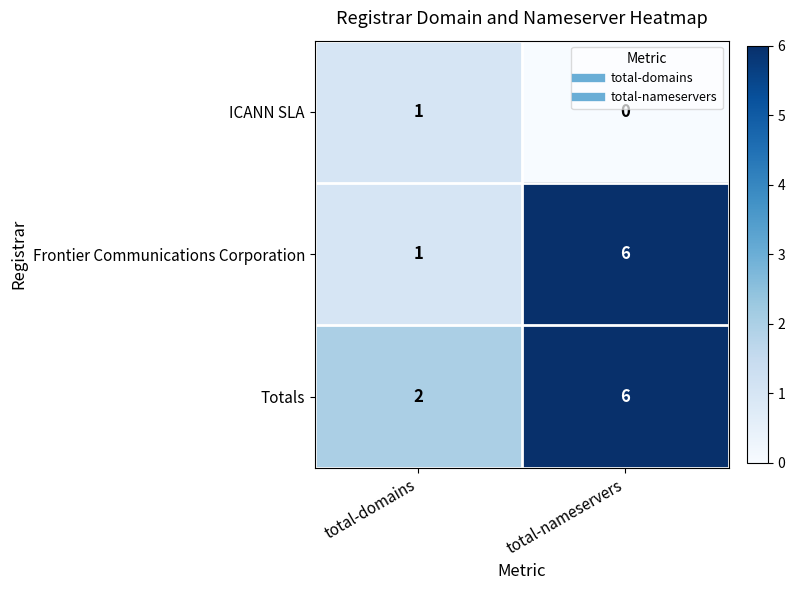

At which category is the sum across all series the highest?

total-nameservers